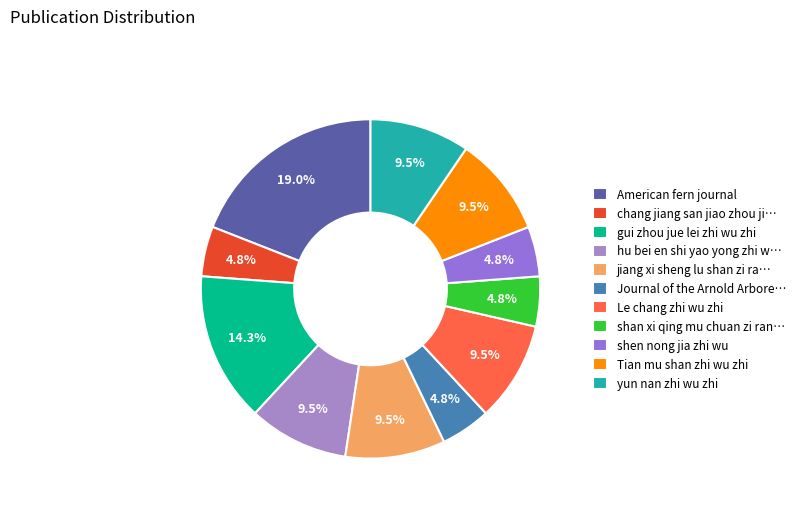

Which category has the smallest portion of the pie?

chang jiang san jiao zhou ji lin jin di